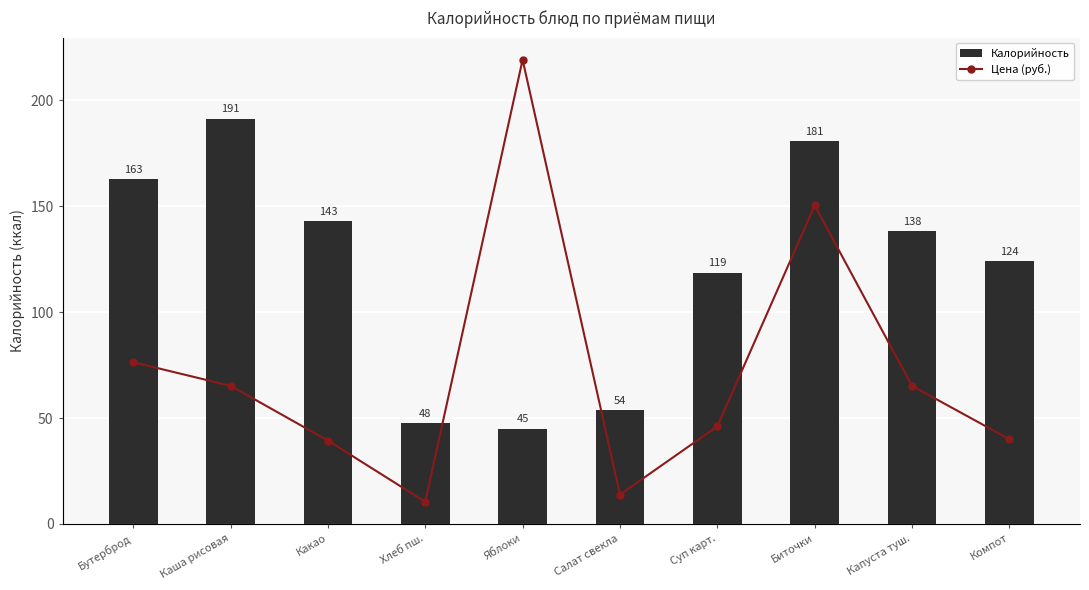

What is the maximum value for Калорийность?

191.3